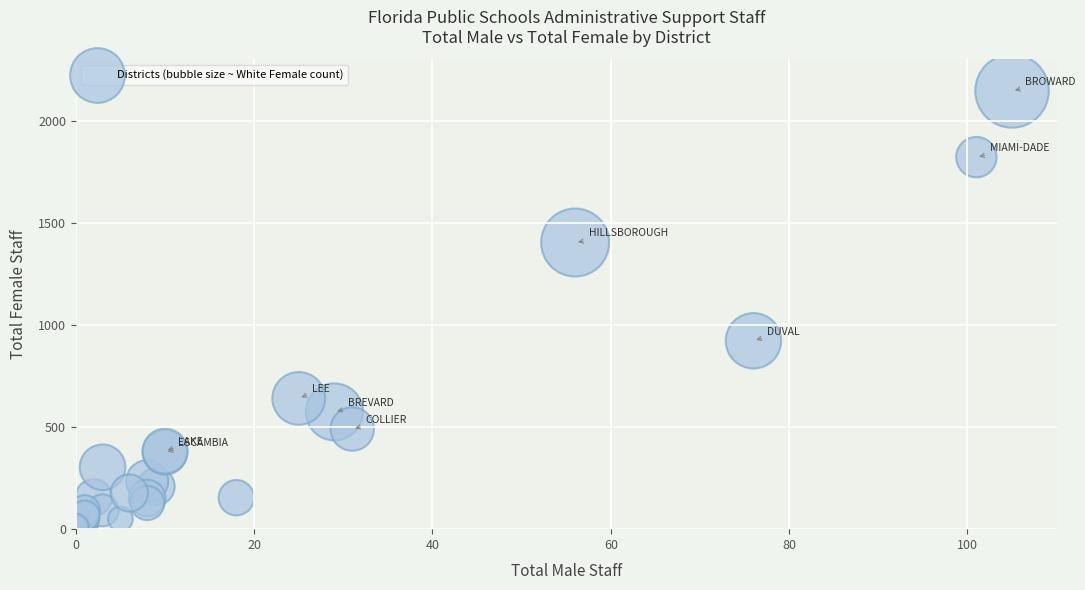

What Y value in the scatter plot is closest to 1075?

922